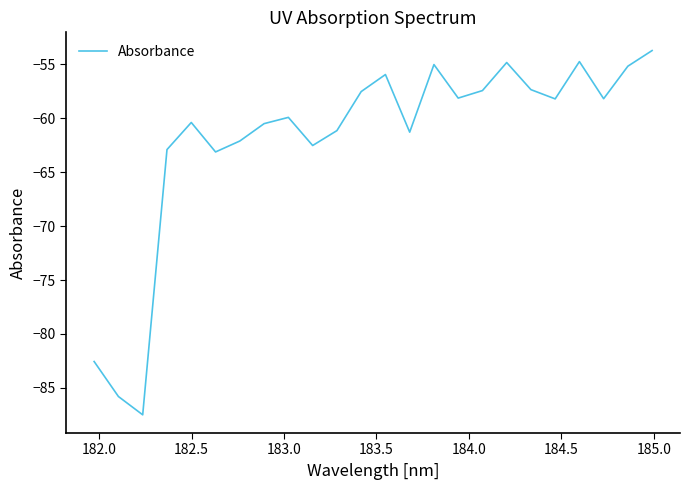

How many interior local valleys (lower than both neighbors) does the data have?

7